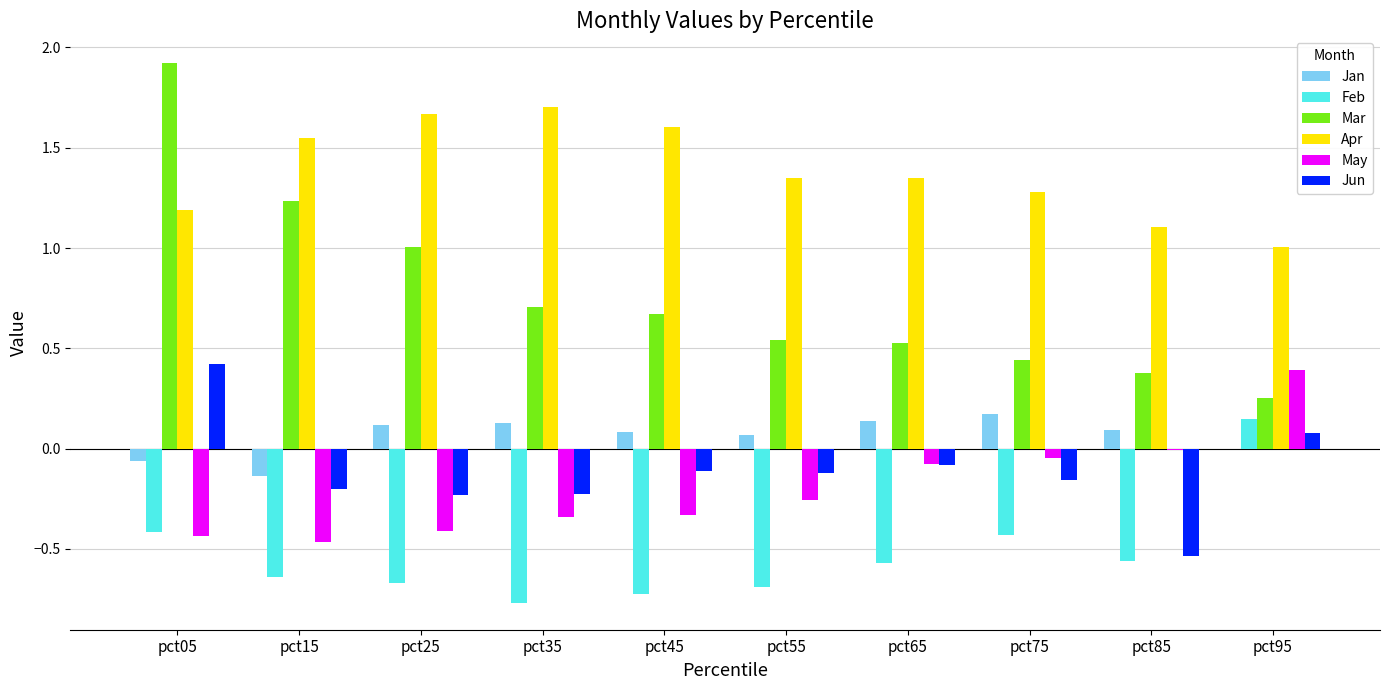

Are the bars horizontal?

No